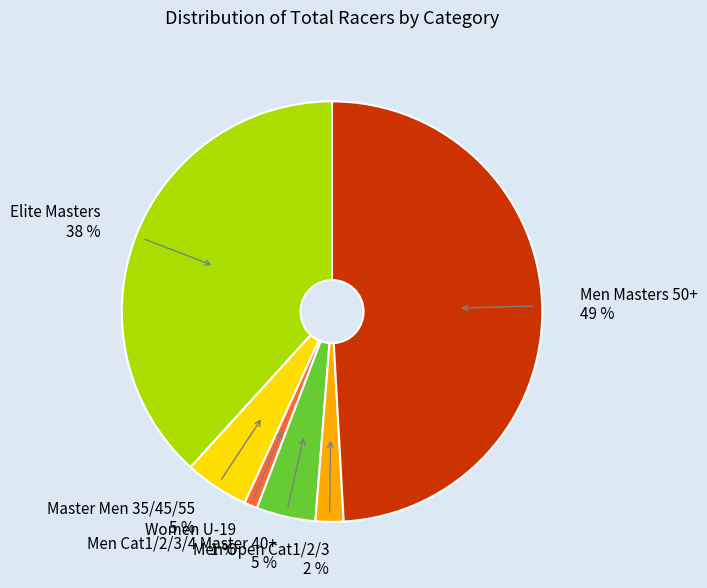

What is the largest slice in the pie chart?

Men Masters 50+